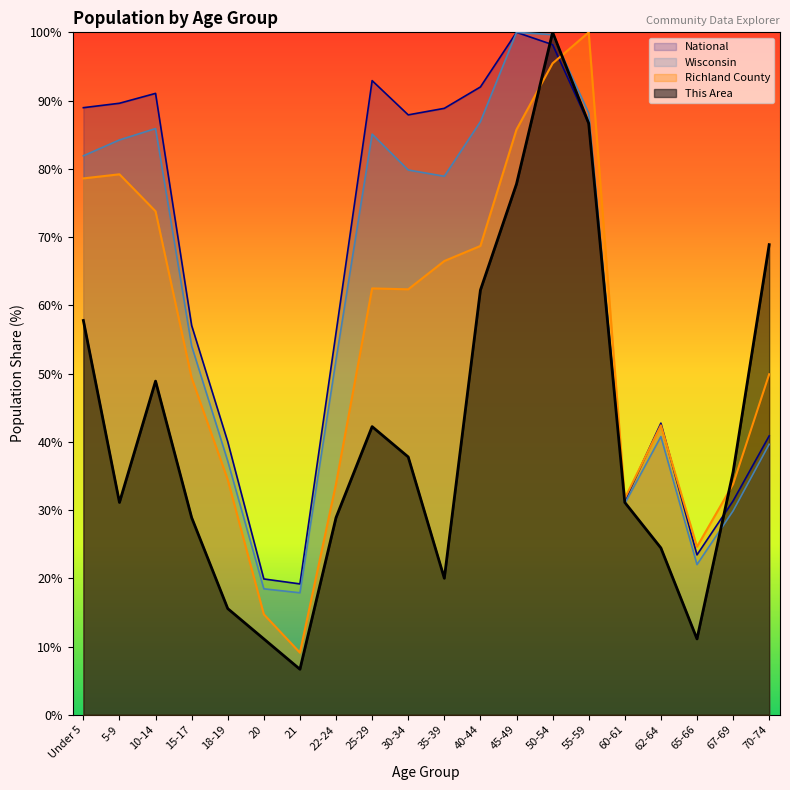

What is the greatest value displayed?

100.0